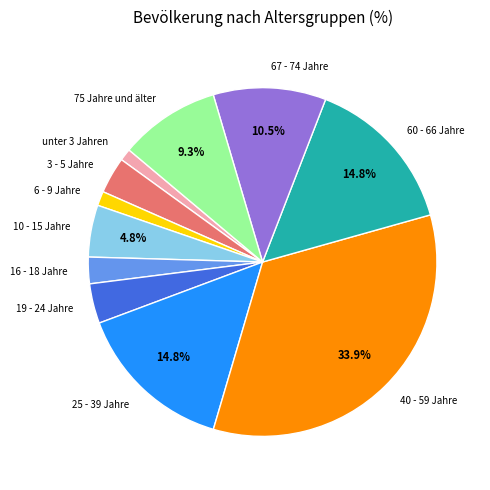

How many slices are in this pie chart?

11